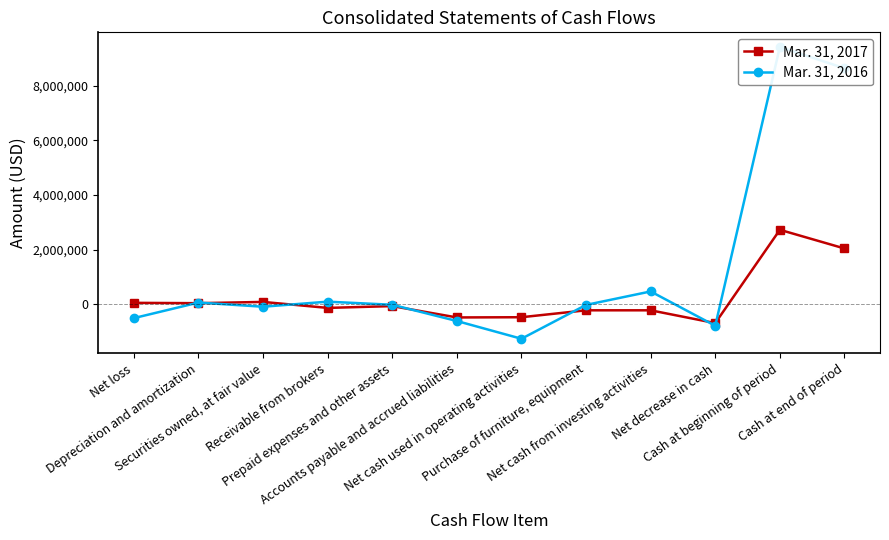

What is the difference between the highest and lowest values at Cash at beginning of period?

6690000